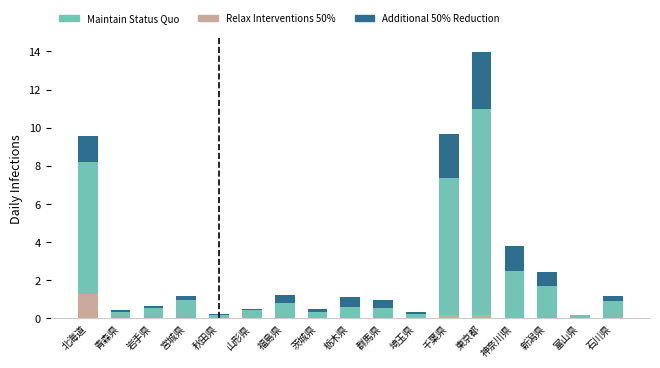

What is the highest value of the Relax Interventions 50% series?

1.3